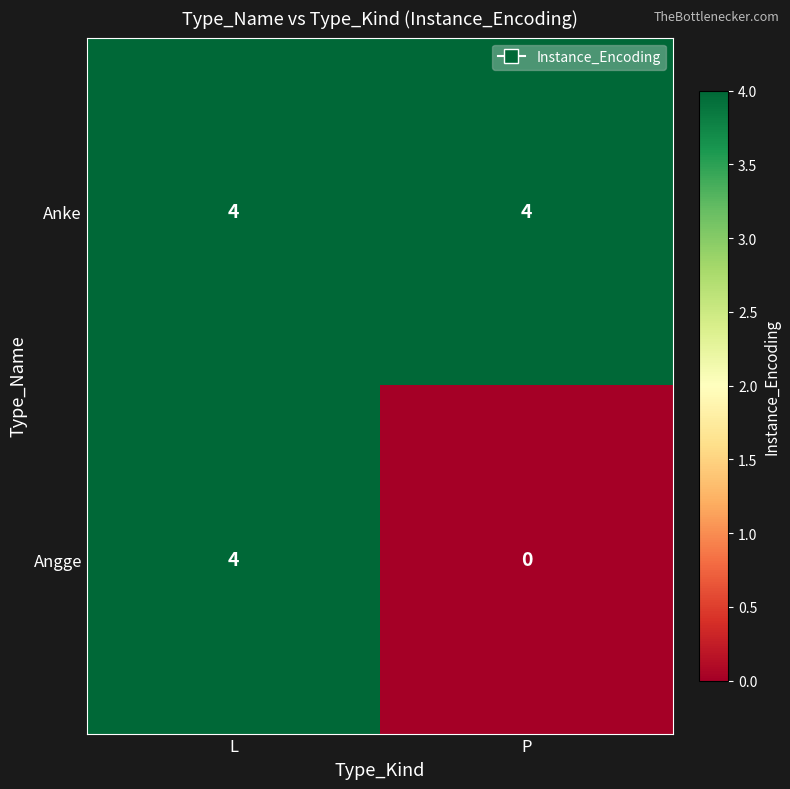

Between L and P, which series saw the biggest shift?

Angge